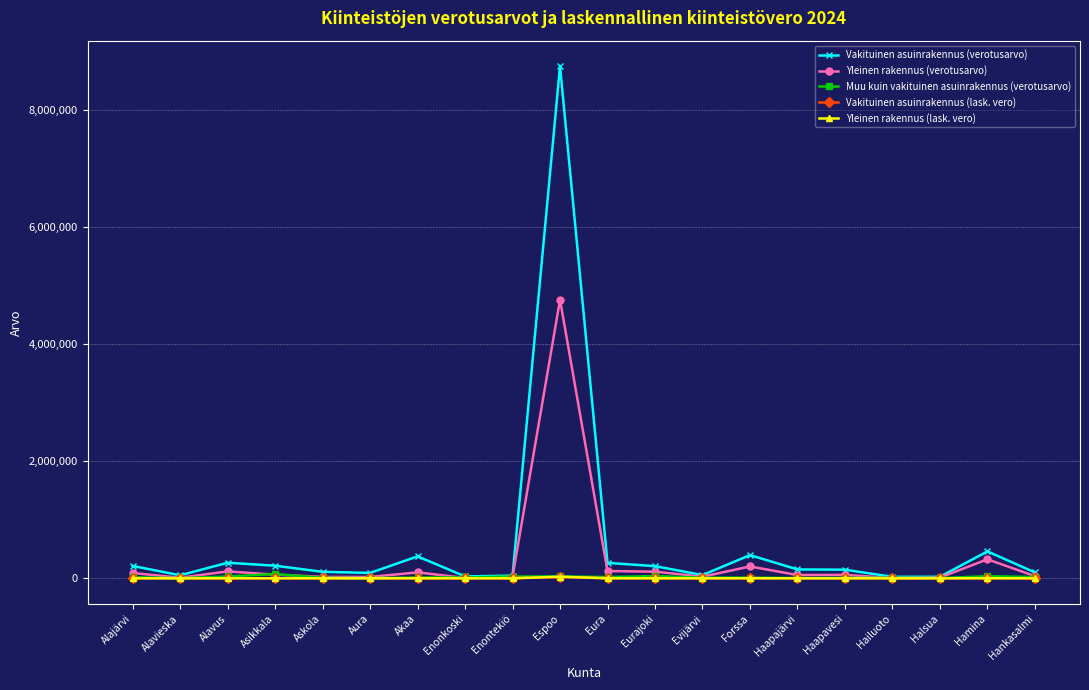

What is the difference between the maximum and minimum values in the Vakituinen asuinrakennus (verotusarvo) series?

8727016.4